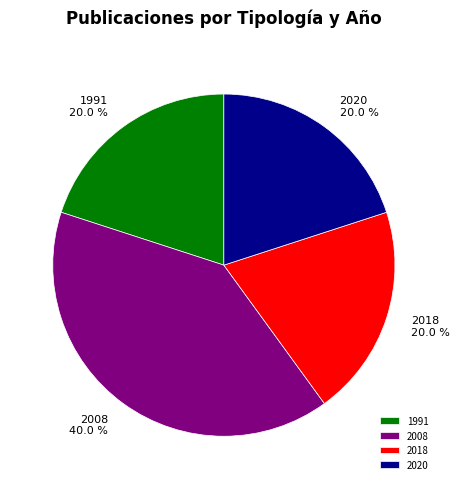

How many segments does this pie chart have?

4